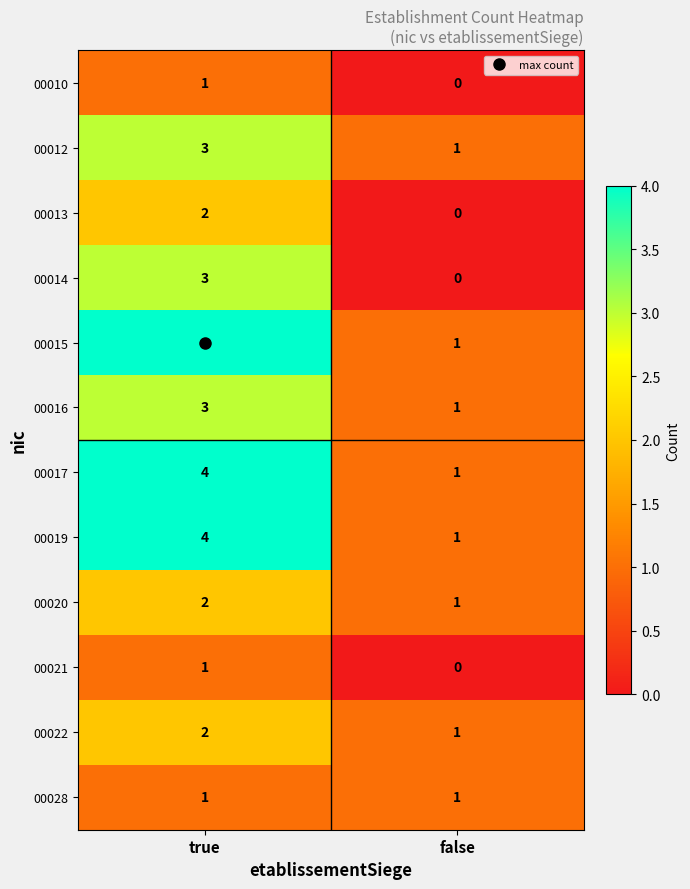

What is the spread (max minus min) of values at true?

3